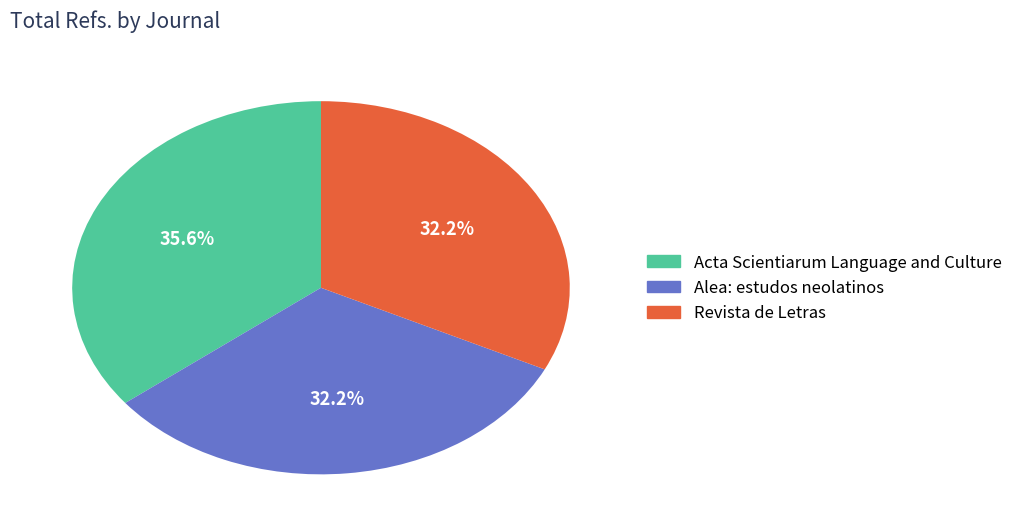

Is there a majority slice in this chart?

No